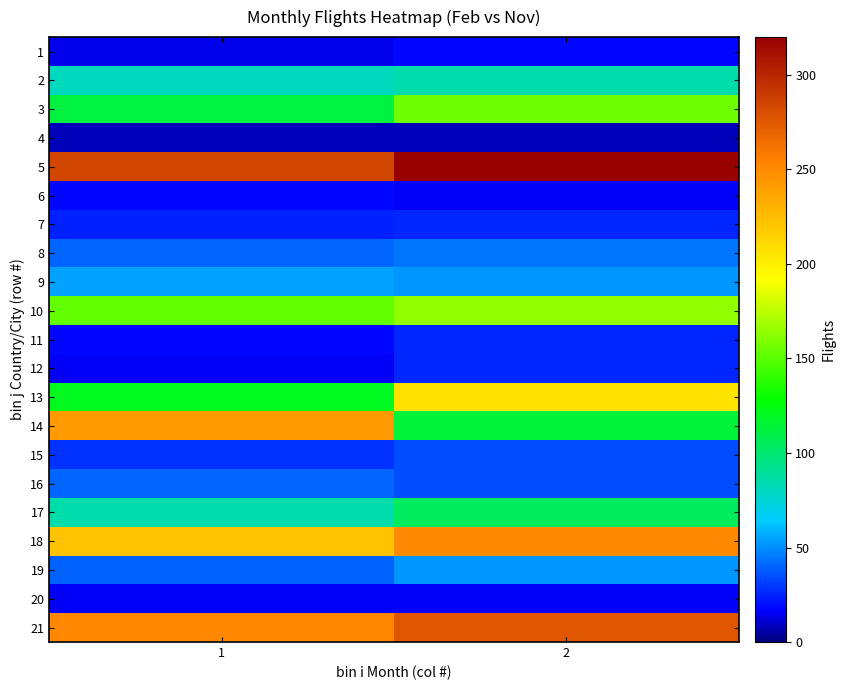

At how many categories does at least one series exceed 42?

2